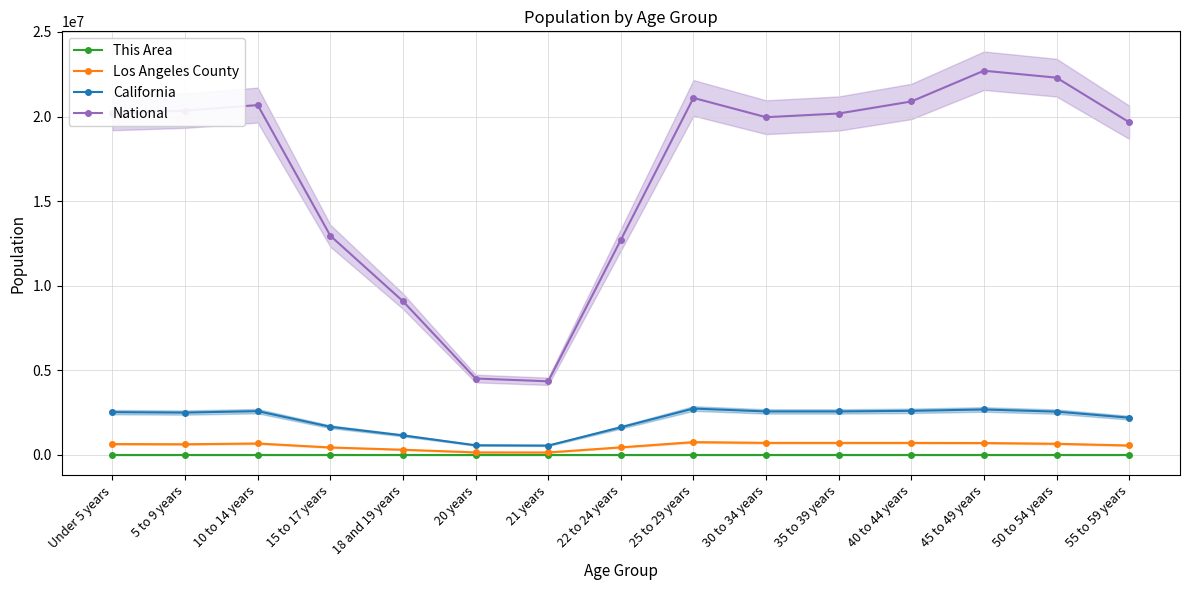

Reading left to right, list all the values displayed in this chart.

This Area: 296	292	299	228	138	60	58	186	308	298	321	278	246	248	230
Los Angeles County: 645793	633690	678845	443880	309750	153466	148530	450792	759602	716129	715635	714691	706742	662205	560920
California: 2531333	2505839	2590930	1666938	1157002	573642	555775	1636532	2744409	2573468	2573579	2609131	2689819	2562552	2204296
National: 20201362	20348657	20677194	12954254	9086089	4519129	4354294	12712576	21101849	19962099	20179642	20890964	22708591	22298125	19664805